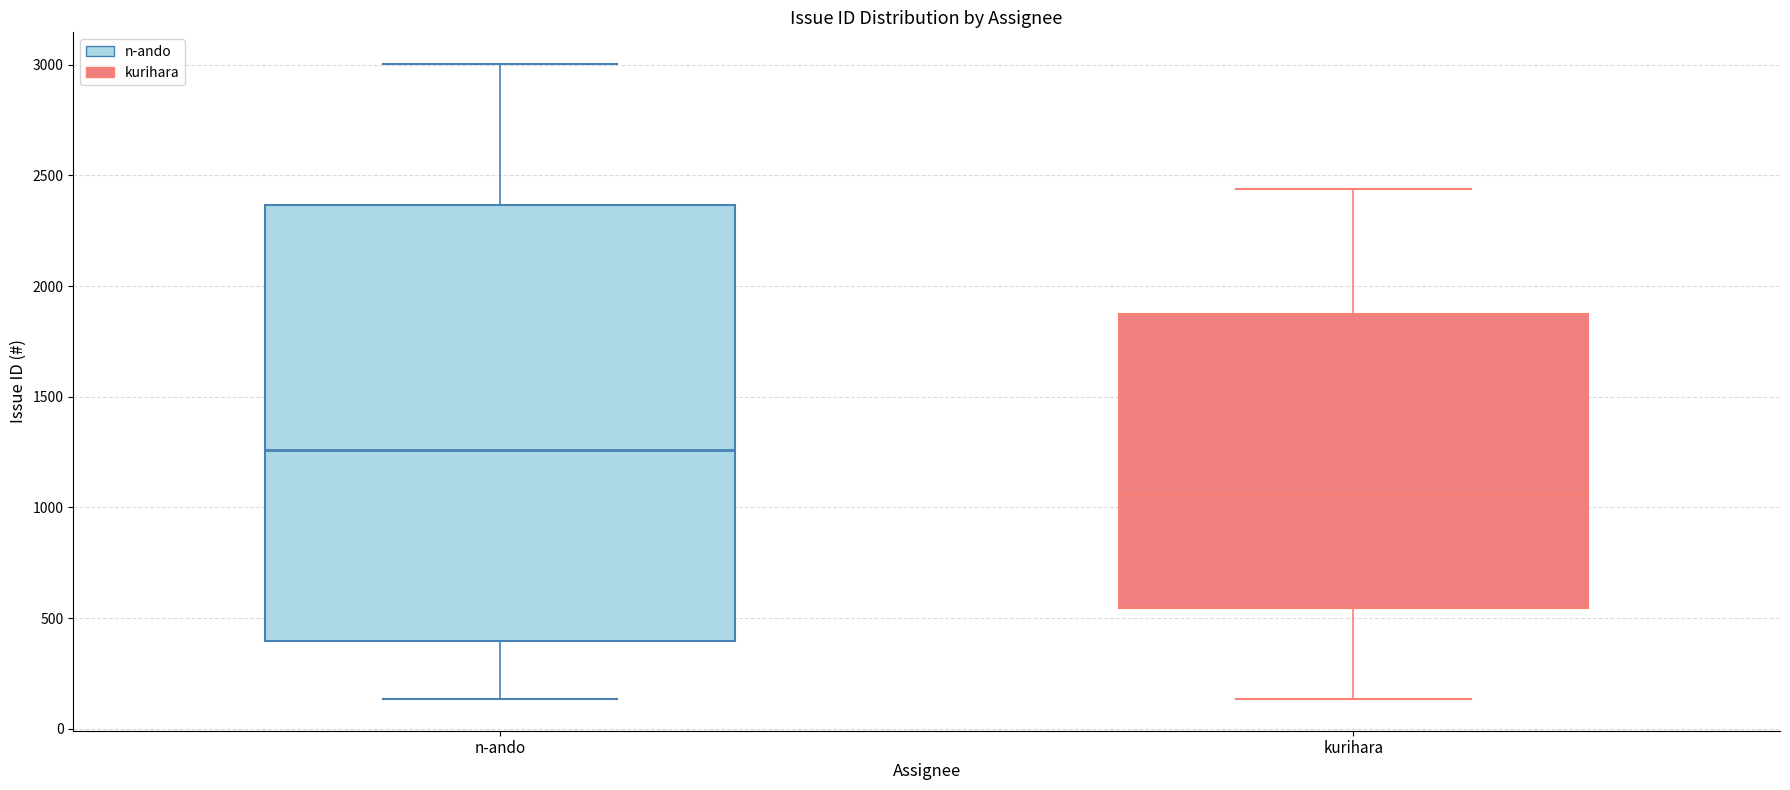

Reading left to right, read every box against the y-axis: the position of its median line, the range the box covers, and the ends of its whiskers. The values are not printed on the chart, so give them approximately, as read against the axis.

n-ando: median 1250, box 400 to 2350, whiskers 150 to 3000
kurihara: median 1050, box 550 to 1900, whiskers 150 to 2450